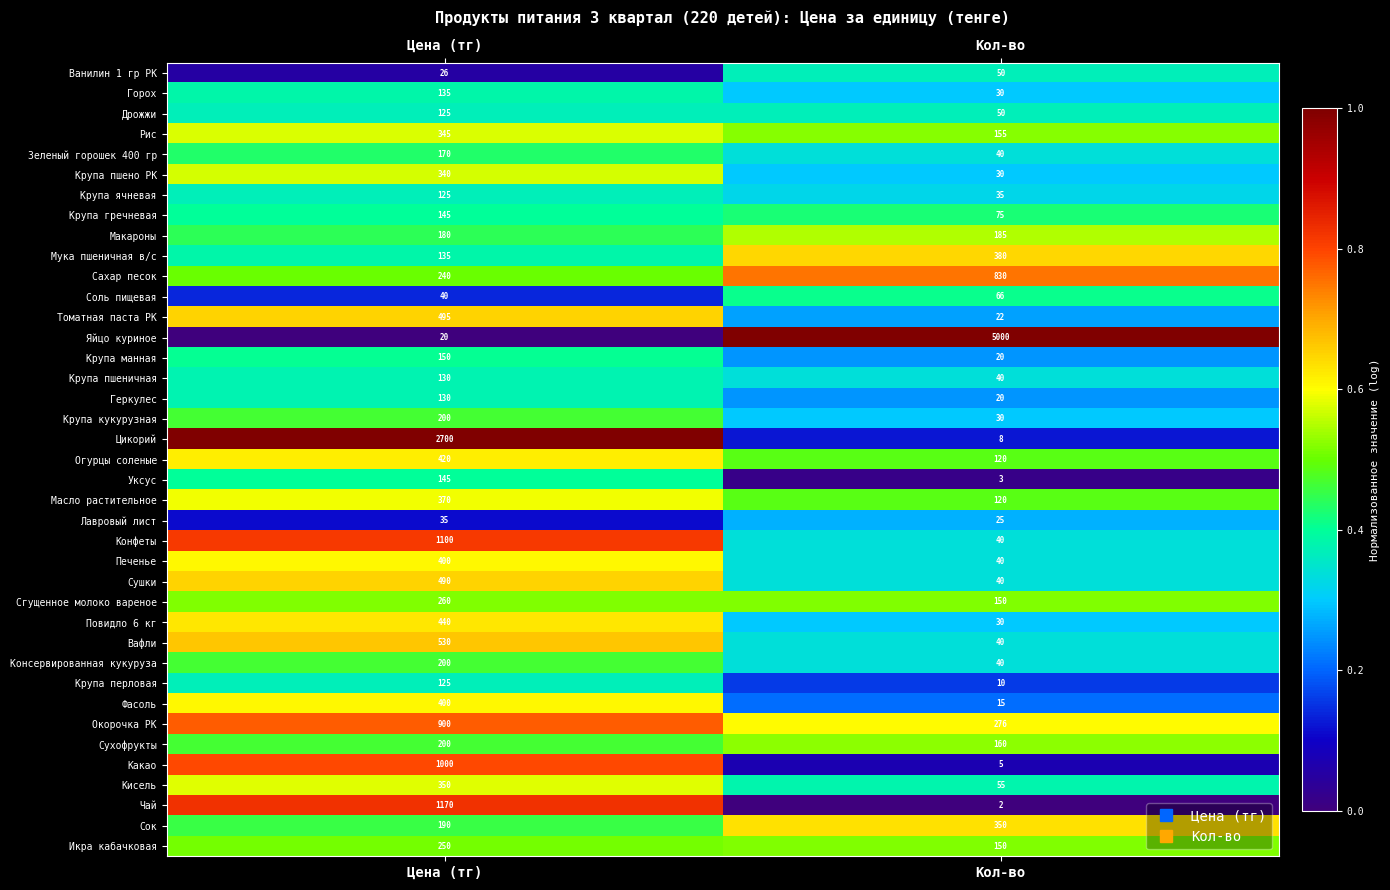

At which category is the sum across all series the highest?

Цена (тг)